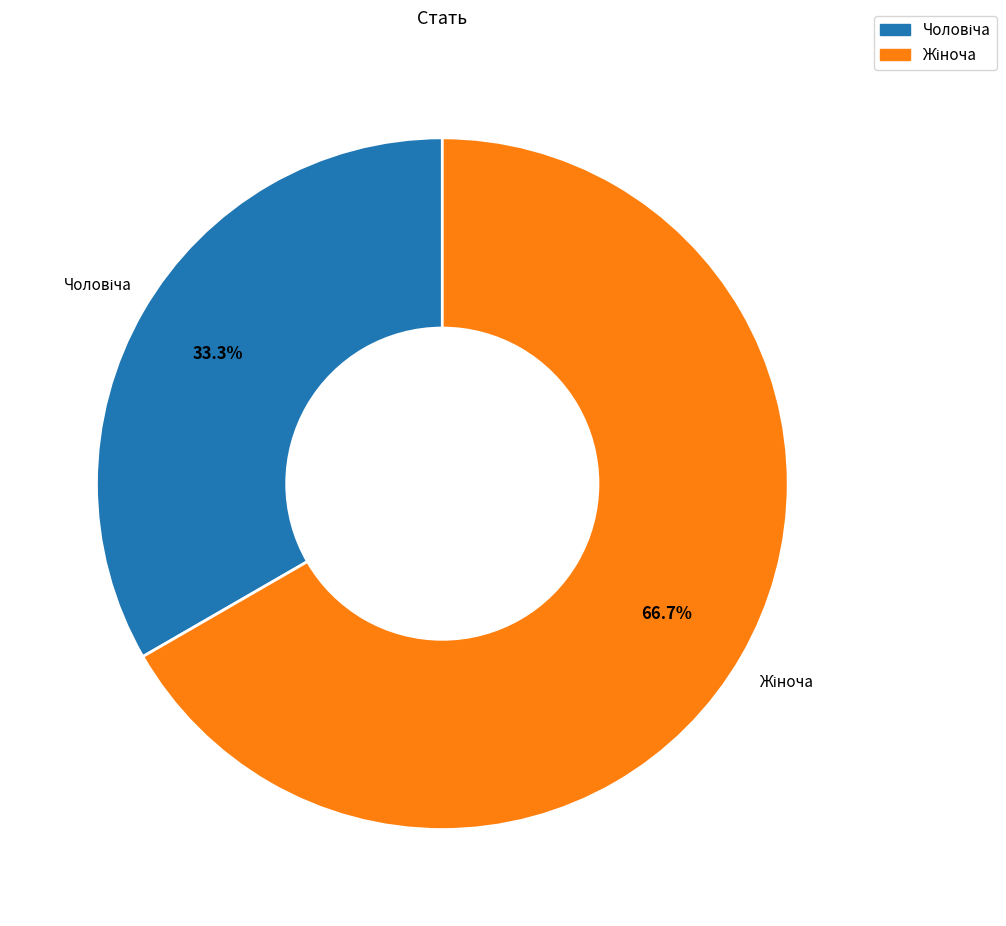

How many slices are in this pie chart?

2